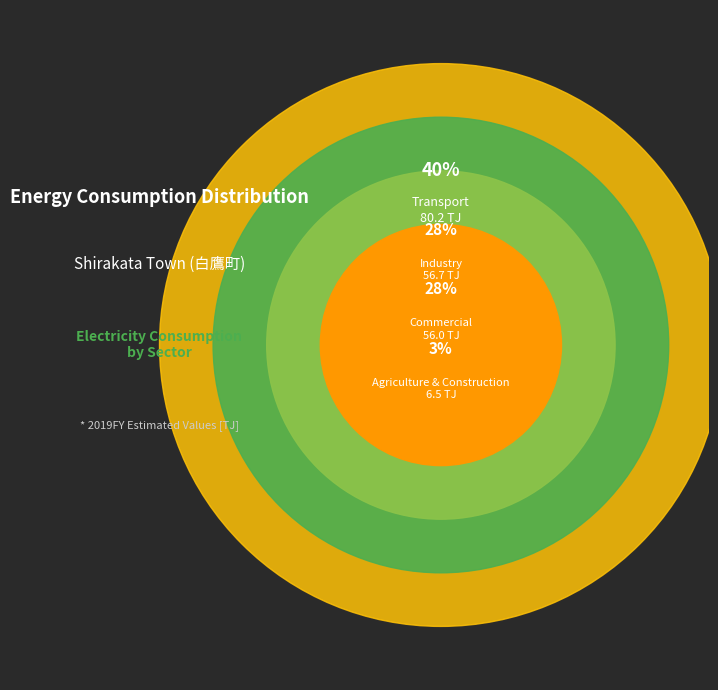

What is the ratio of the value at Industry to the value at Agriculture & Construction?

8.7